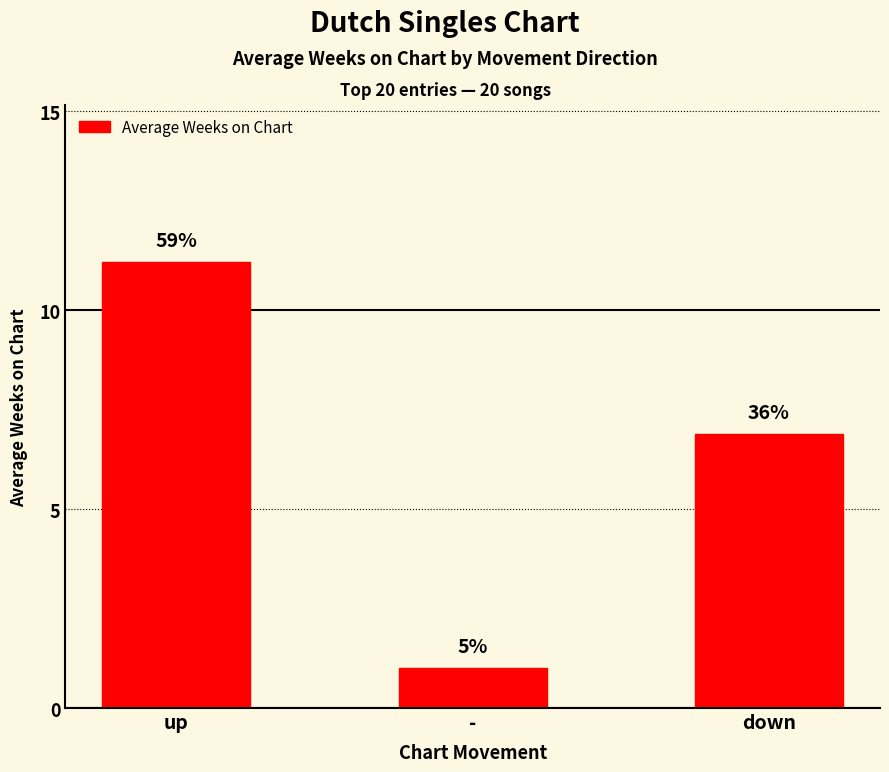

What is the maximum value shown in the chart?

11.2